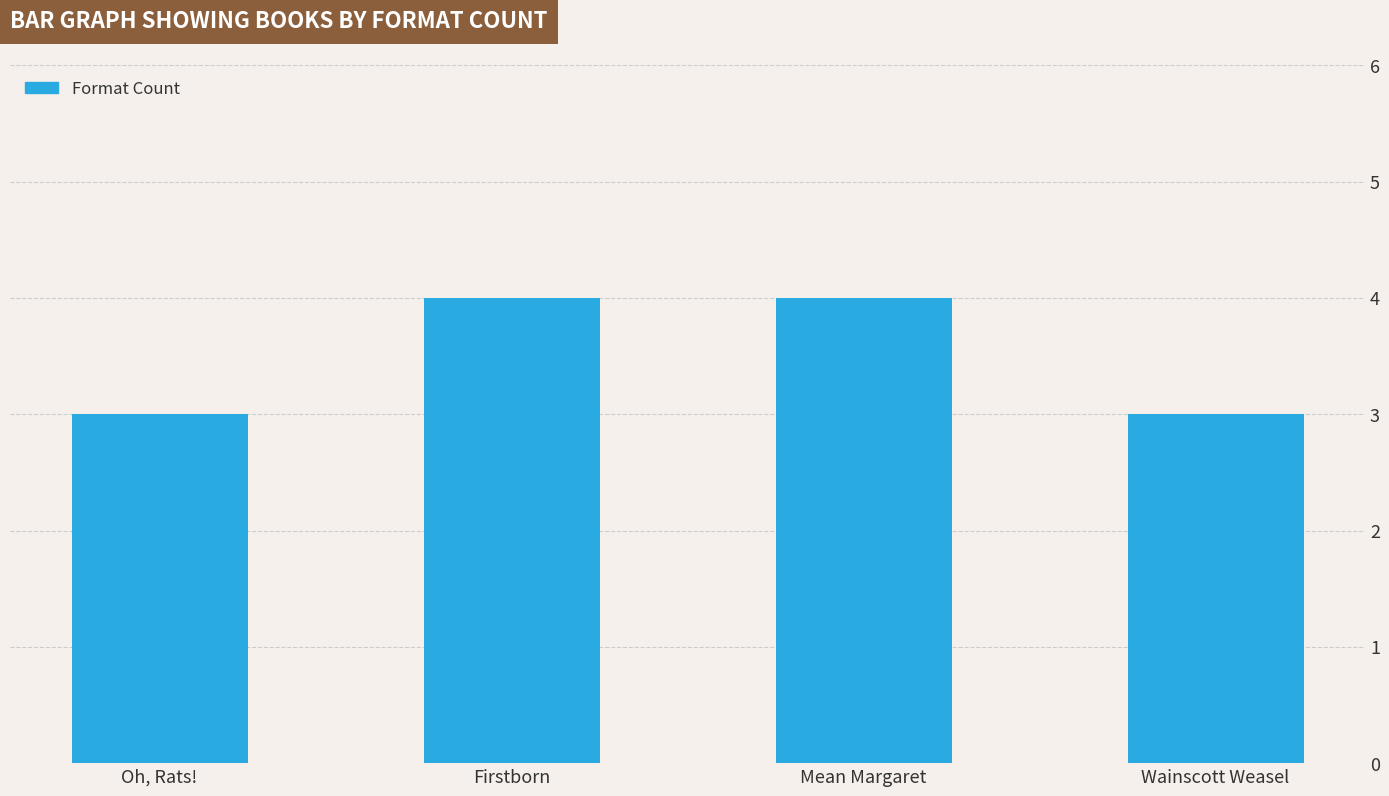

The chart shows a value of 3 at Wainscott Weasel. True or false?

True